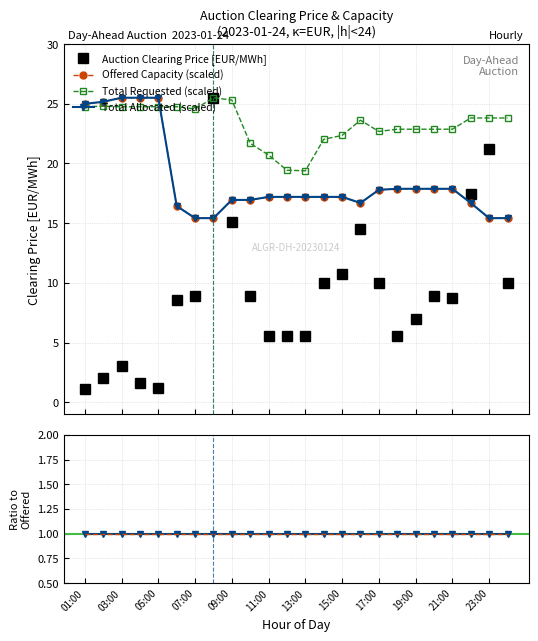

True or false: Total Requested (scaled) and Allocated / Offered intersect in this chart.

False